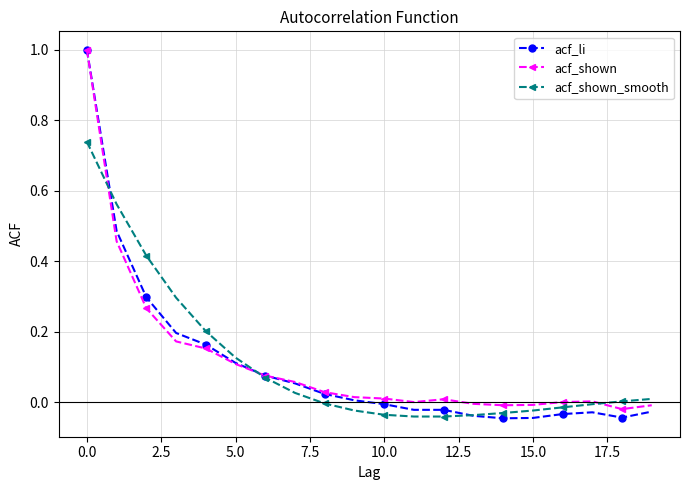

True or false: acf_li has more than 0 points higher than both neighbors.

True